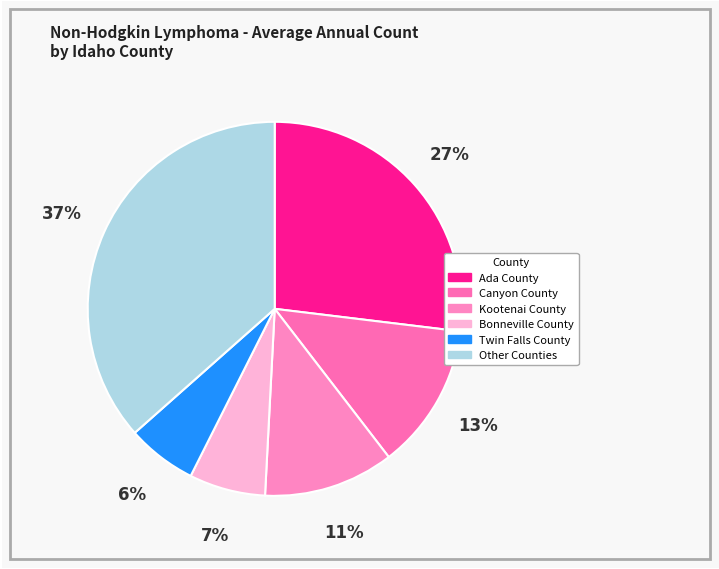

The Bonneville County slice represents 20% of the pie. True or false?

False